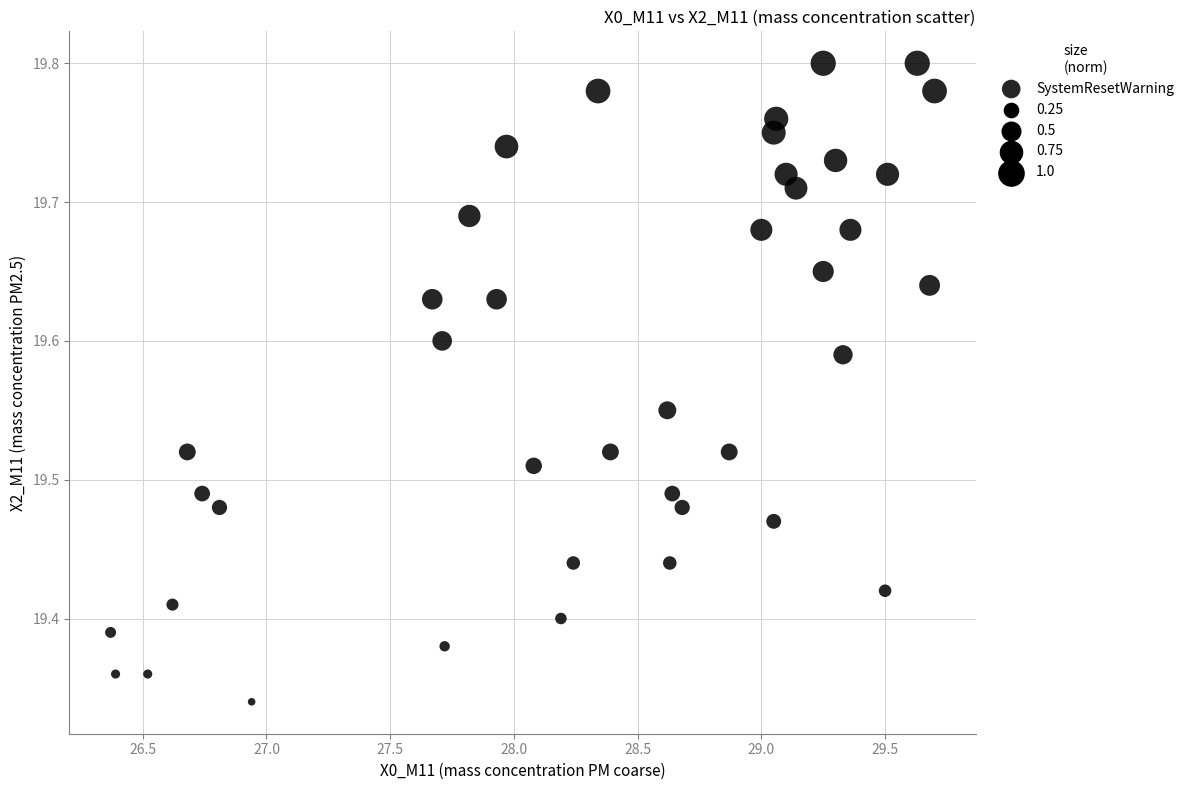

What is the range of Y values (max minus min)?

0.5